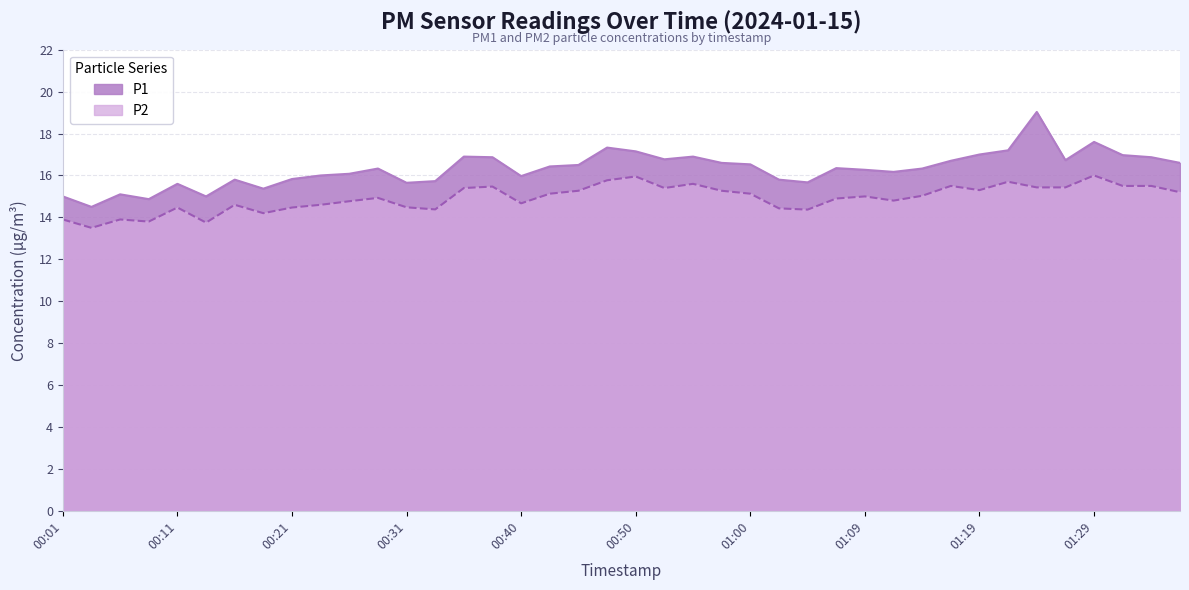

Rank the series by their maximum value, from highest to lowest.

P1, P2